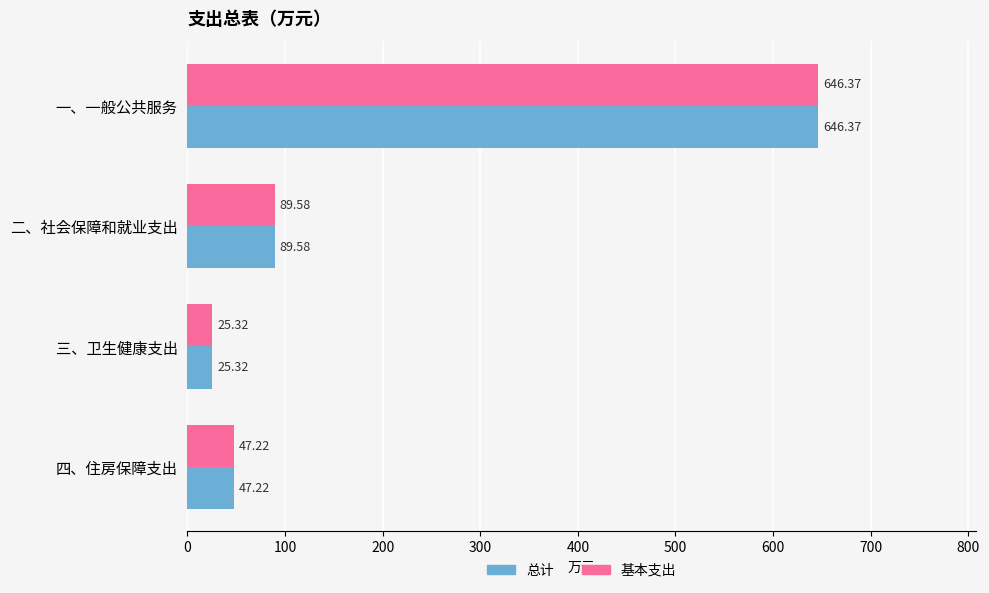

At which category is the sum across all series the highest?

一、一般公共服务